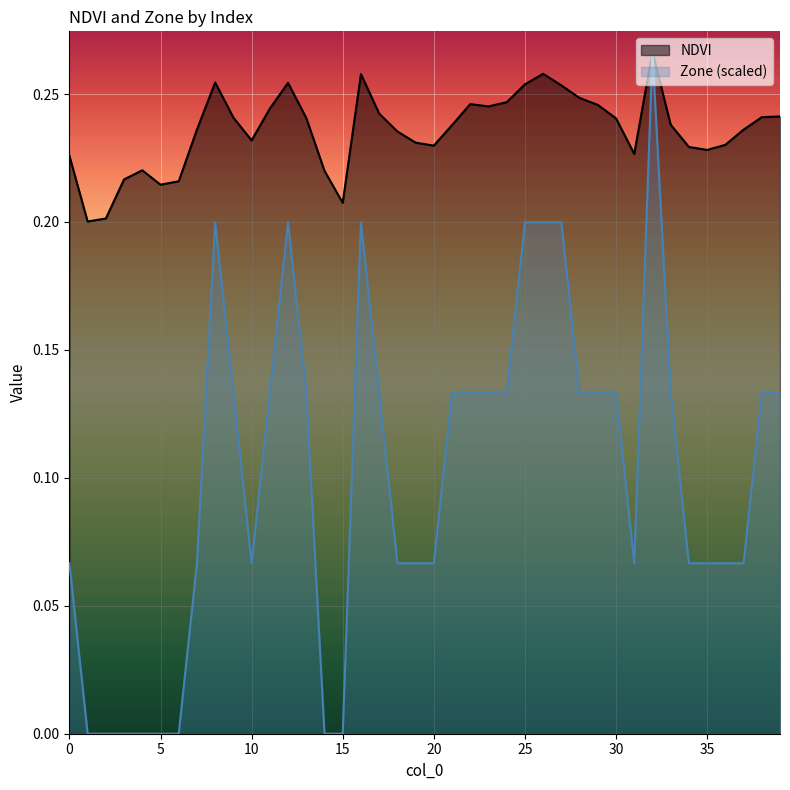

What are all the series names shown in the legend?

NDVI, Zone (scaled)